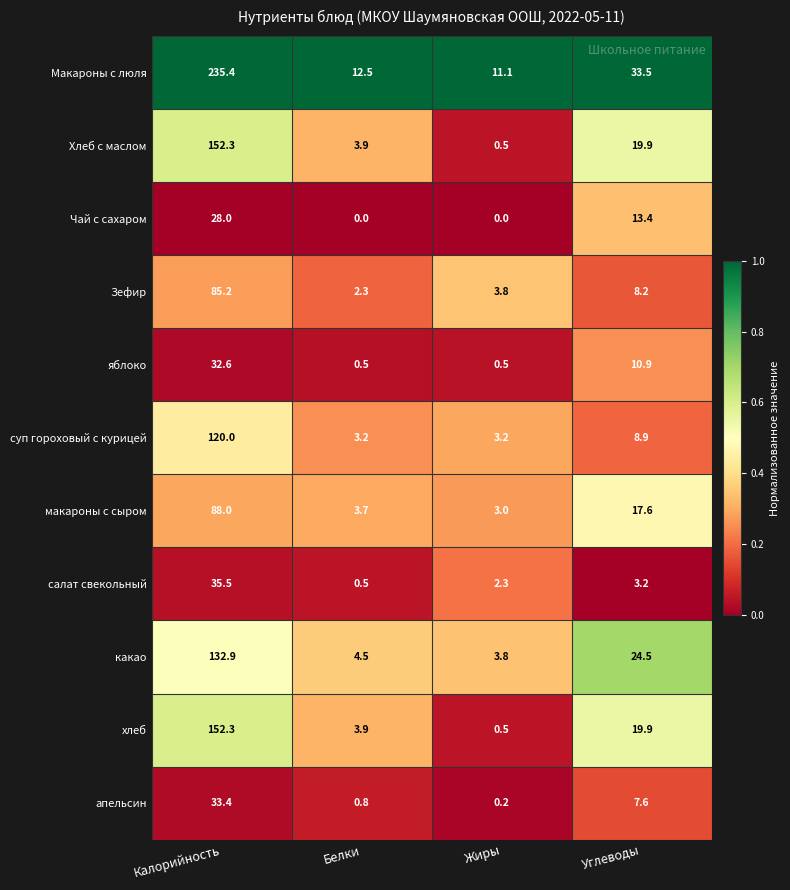

Which category has the highest value across all series?

Калорийность